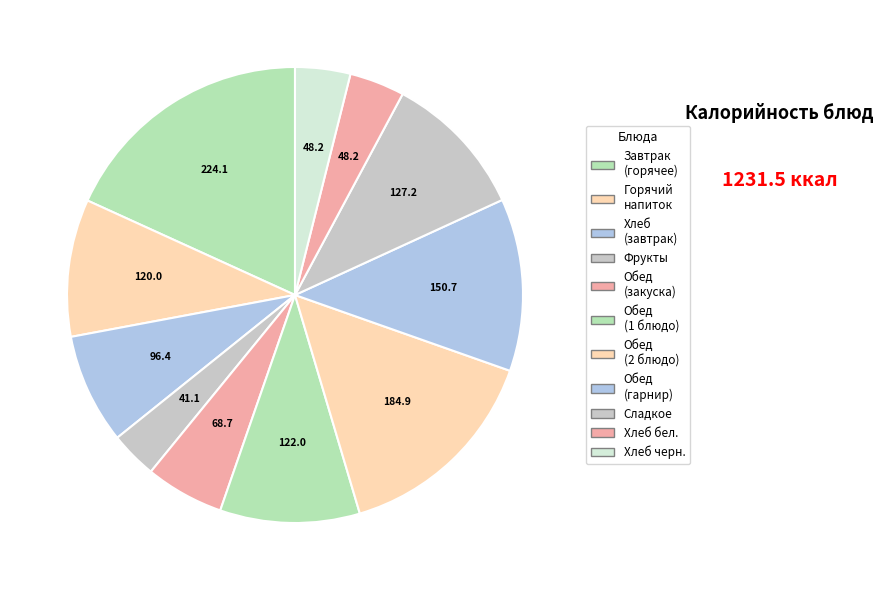

Rank the categories by value from highest to lowest.

гор.блюдо (Завтрак), 2 блюдо, гарнир, сладкое, 1 блюдо, гор.напиток, хлеб (Завтрак), закуска, хлеб бел., хлеб черн., фрукты